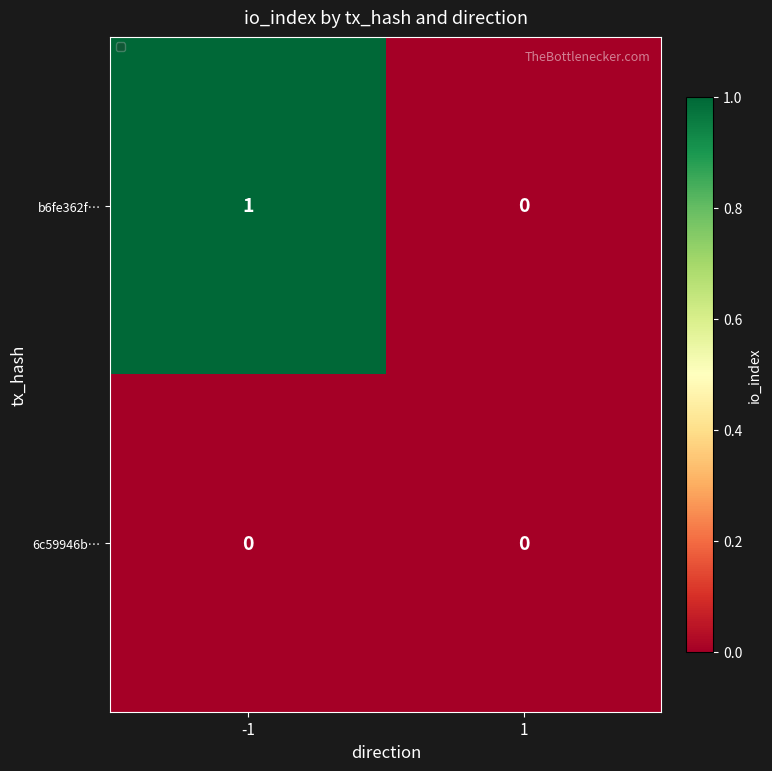

How many values in the b6fe362f… series are below 1?

1